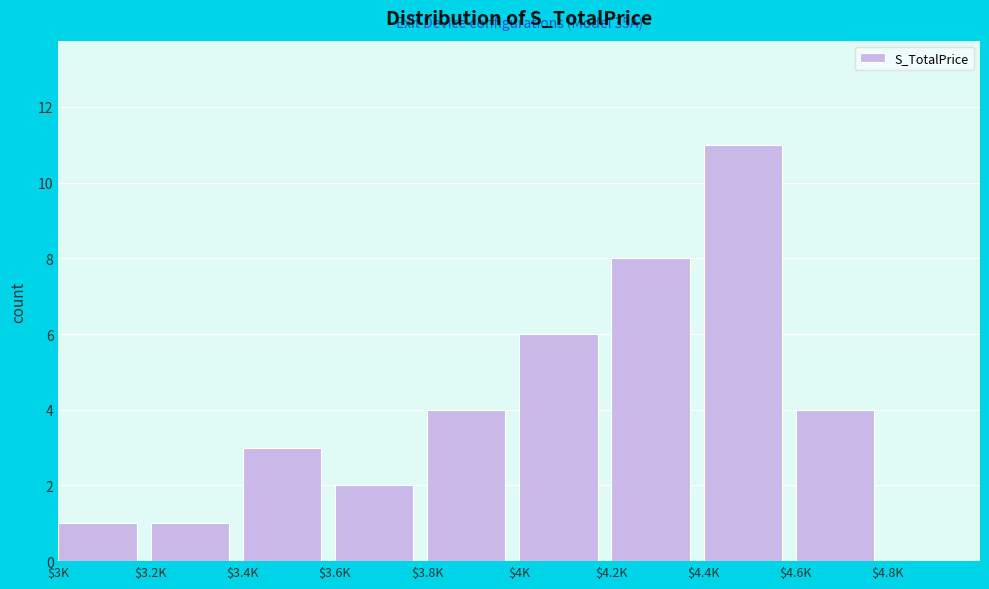

The chart shows a value of 0 at $3K. True or false?

False